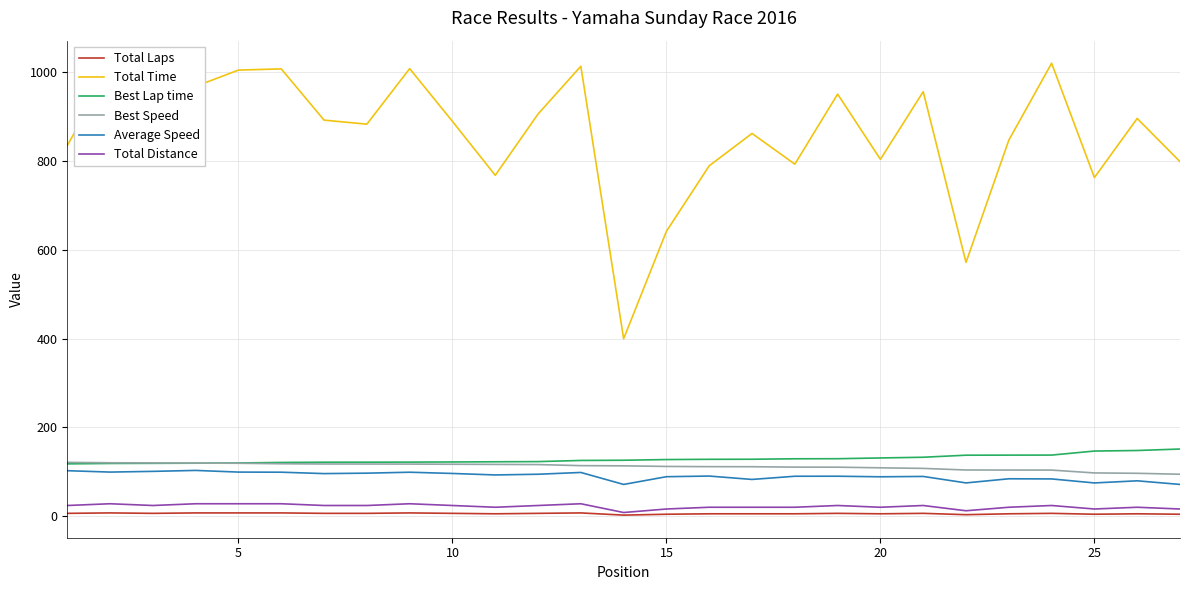

What is the smallest value displayed?

2.0